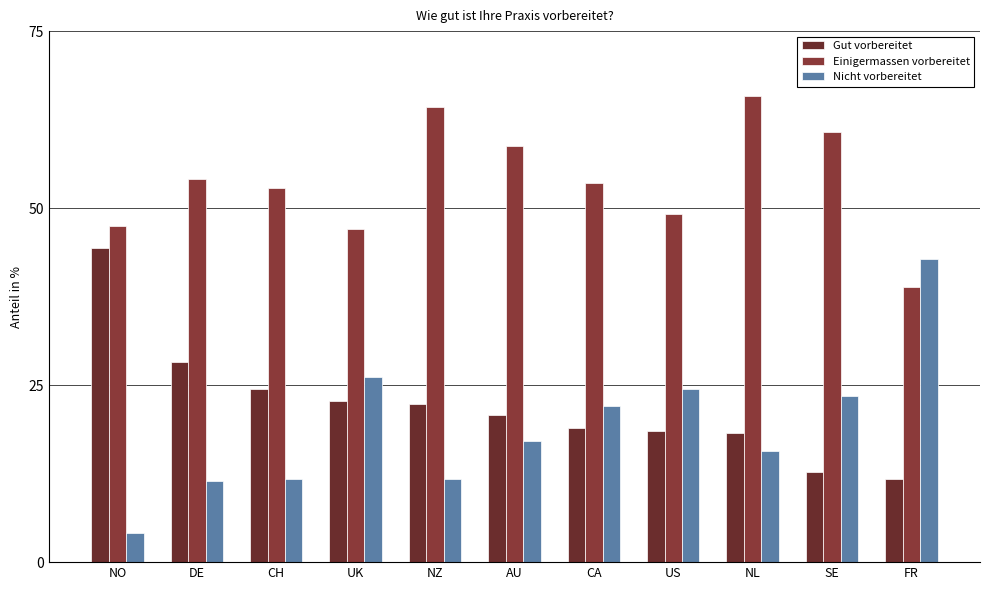

What is the difference between the Einigermassen vorbereitet values at NZ and SE?

3.6